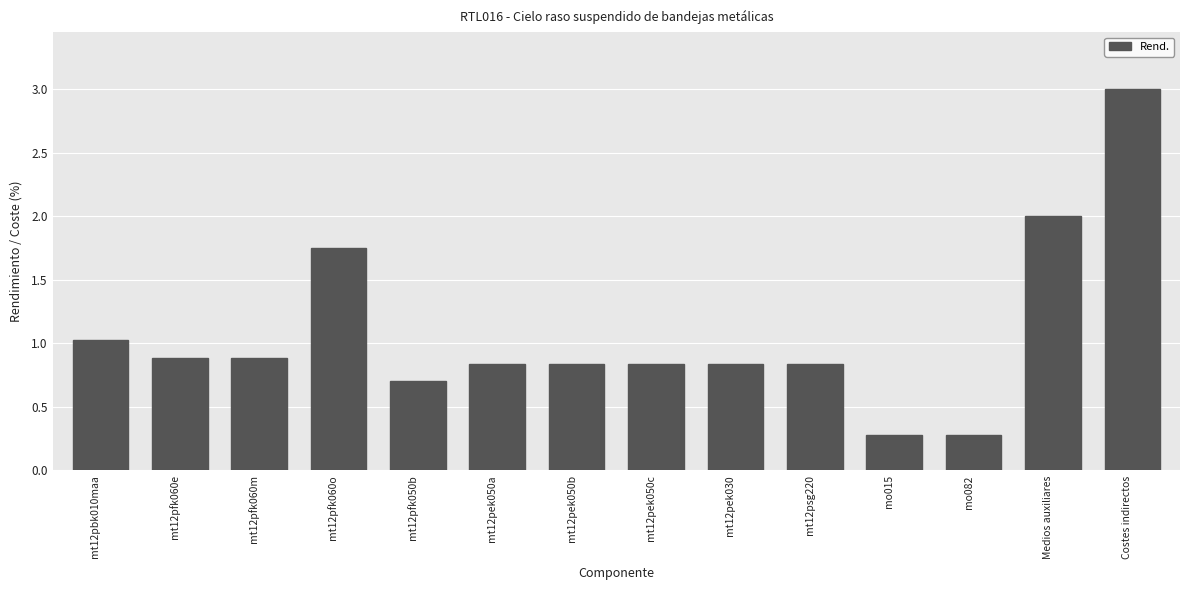

Does the chart contain any negative values?

No